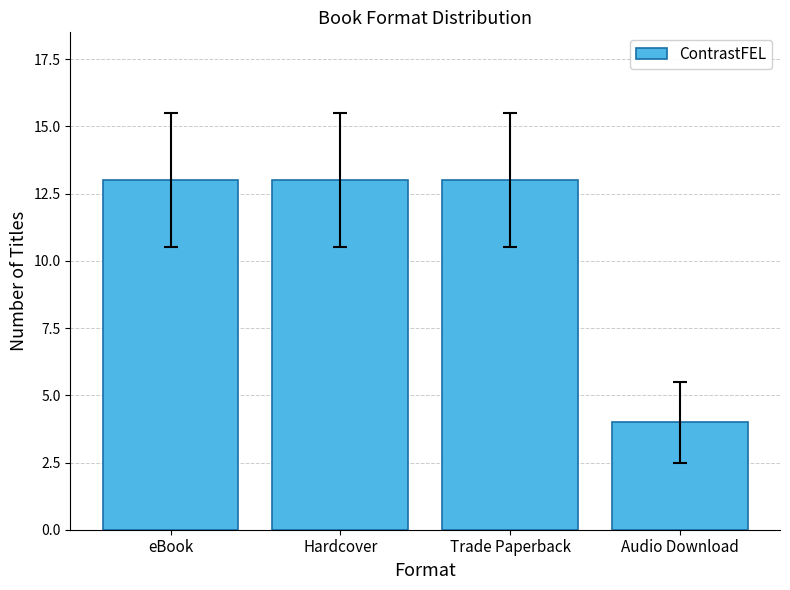

How many bars are there in total?

4